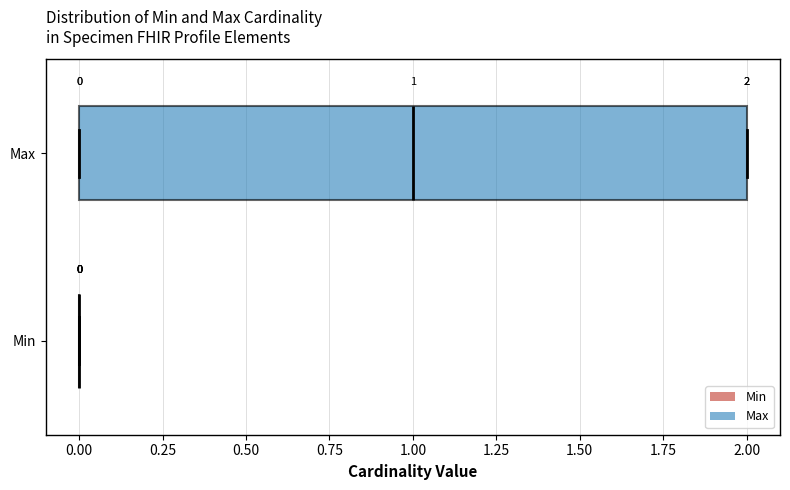

Which box is the widest, from its left edge to its right edge?

Max